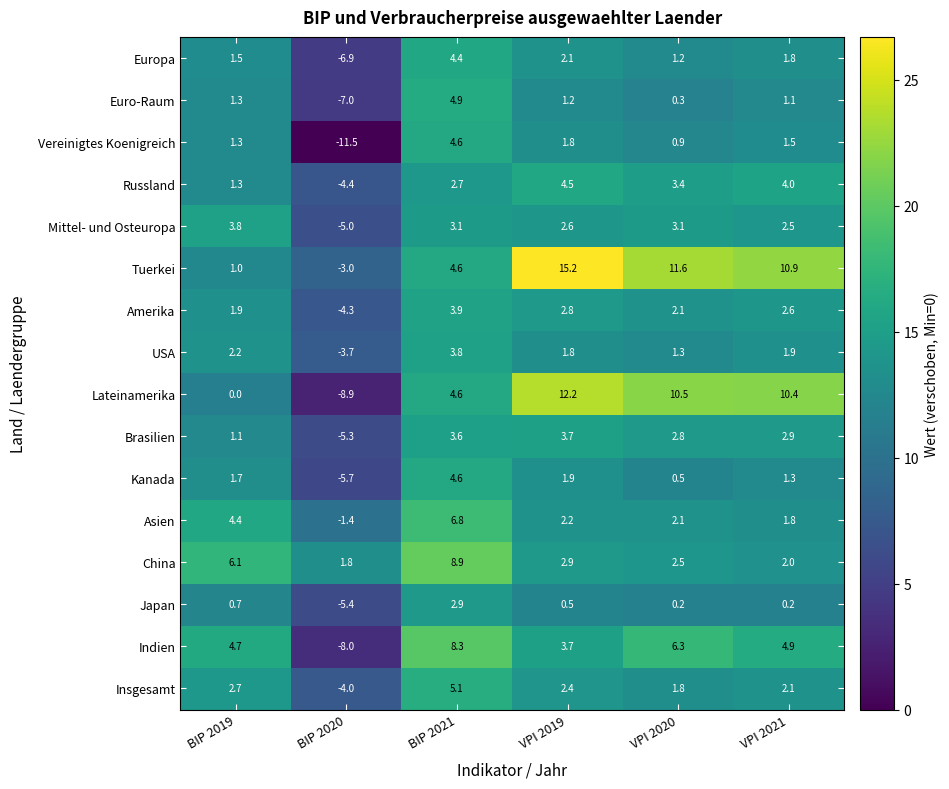

Which series has the largest range (max minus min)?

Lateinamerika